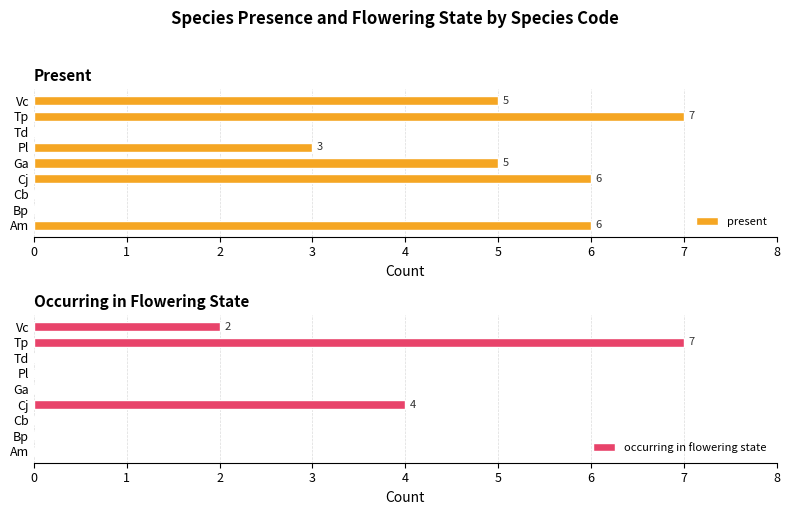

Does the chart contain stacked bars?

No